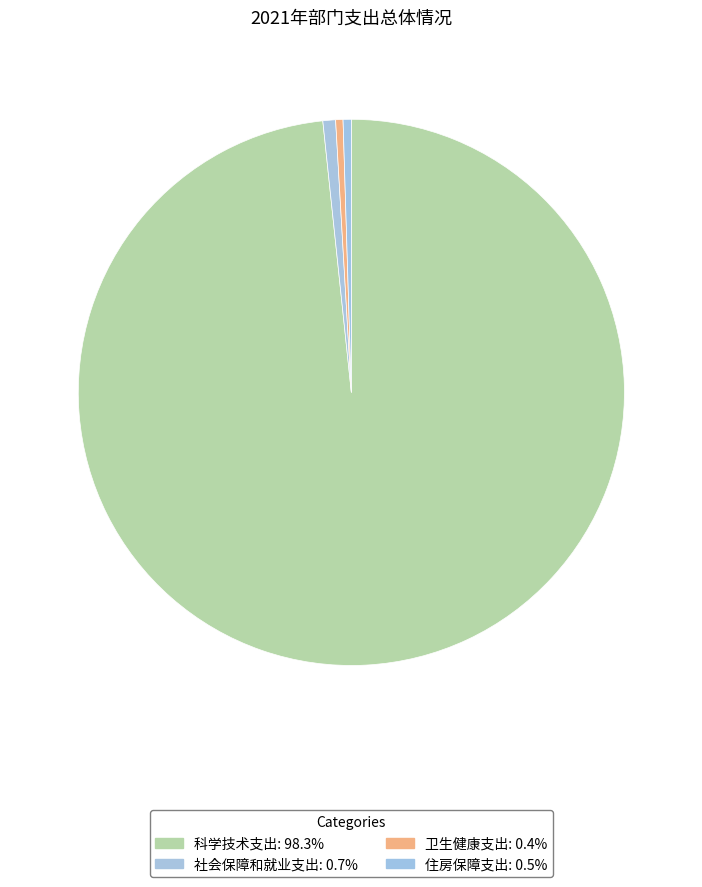

Between 科学技术支出 and 卫生健康支出, which is larger?

科学技术支出